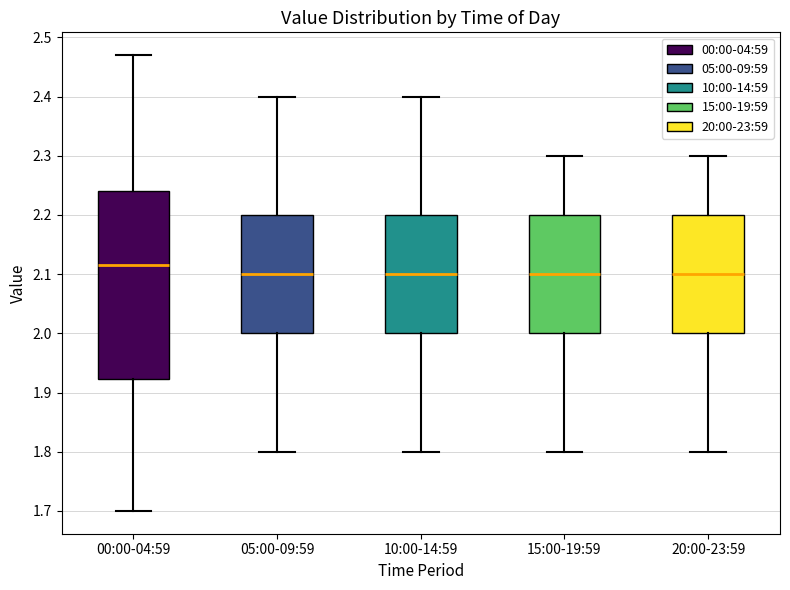

Reading left to right, transcribe this box plot: for each box, give where its median line is, the range the box spans, and where its two whiskers end, as read against the y-axis. The values are not printed on the chart, so give them approximately, as read against the axis.

00:00-04:59: median 2.12, box 1.92 to 2.24, whiskers 1.70 to 2.47
05:00-09:59: median 2.10, box 2.00 to 2.20, whiskers 1.80 to 2.40
10:00-14:59: median 2.10, box 2.00 to 2.20, whiskers 1.80 to 2.40
15:00-19:59: median 2.10, box 2.00 to 2.20, whiskers 1.80 to 2.30
20:00-23:59: median 2.10, box 2.00 to 2.20, whiskers 1.80 to 2.30